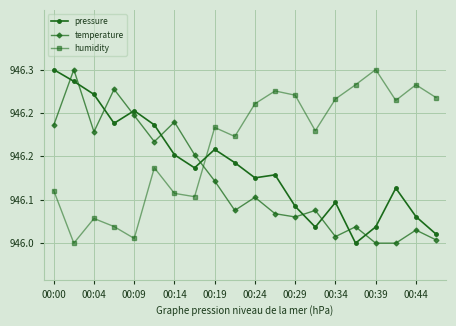

At which label does humidity first exceed 94619?

00:19